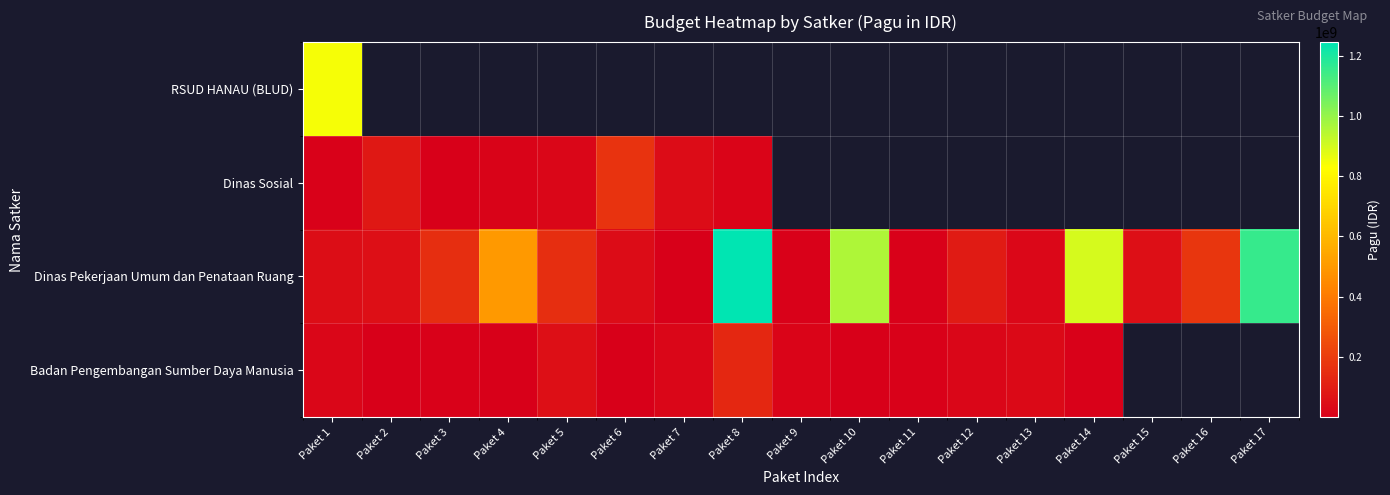

At how many categories does at least one series exceed 823509635?

5